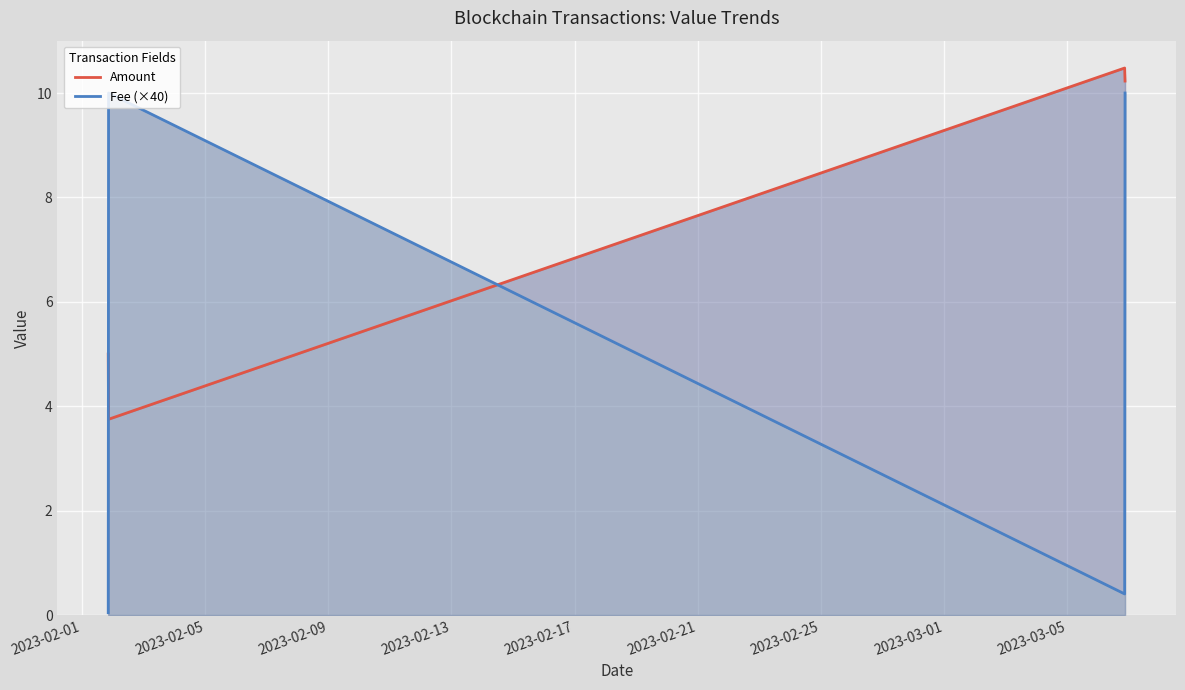

Which series has the largest range (max minus min)?

Fee (×40)